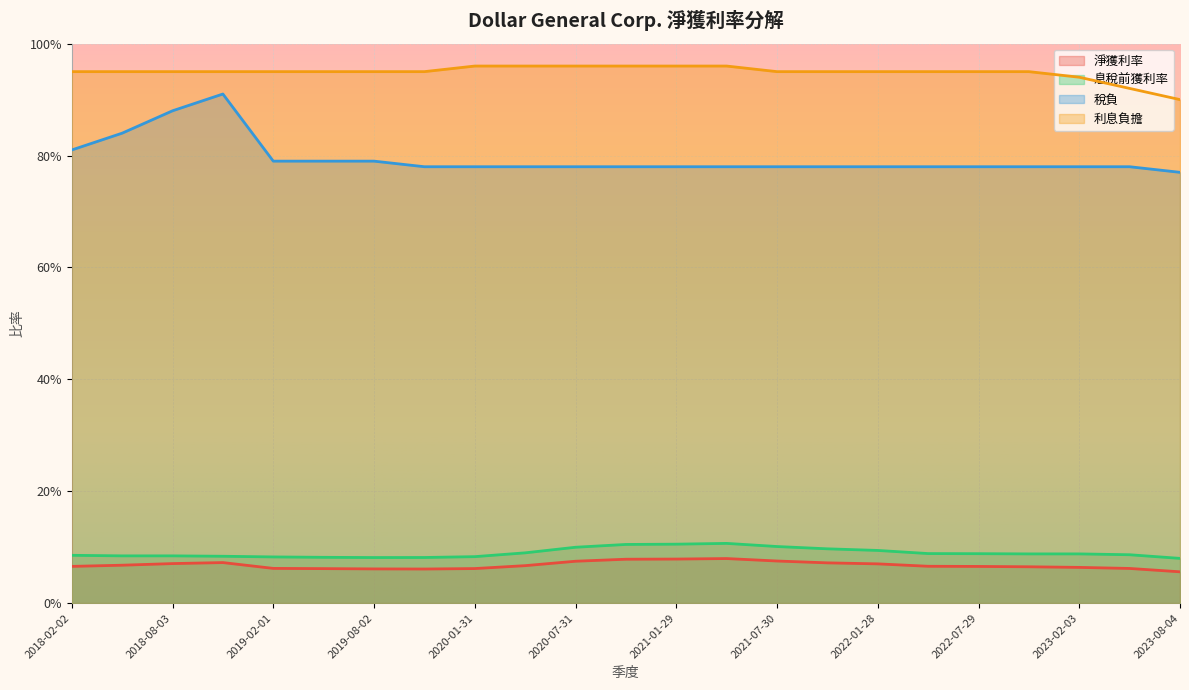

At which category is the sum across all series the highest?

2018-11-02